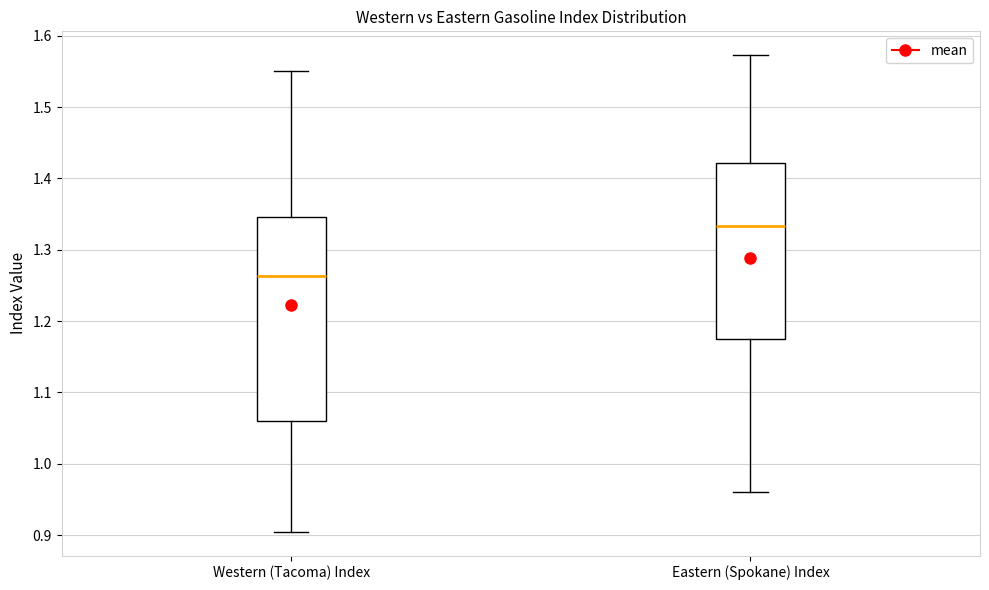

Which box's median line is the highest?

Eastern (Spokane) Index